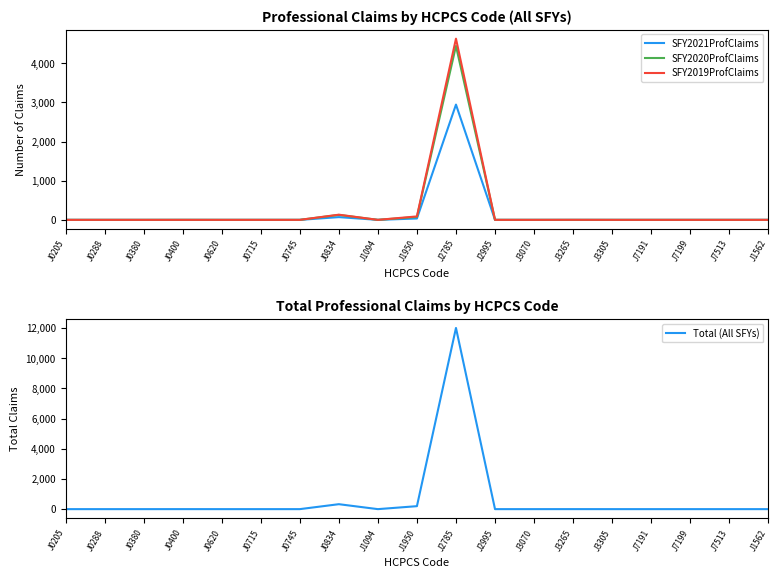

What is the average value of the Total (All SFYs) series?

660